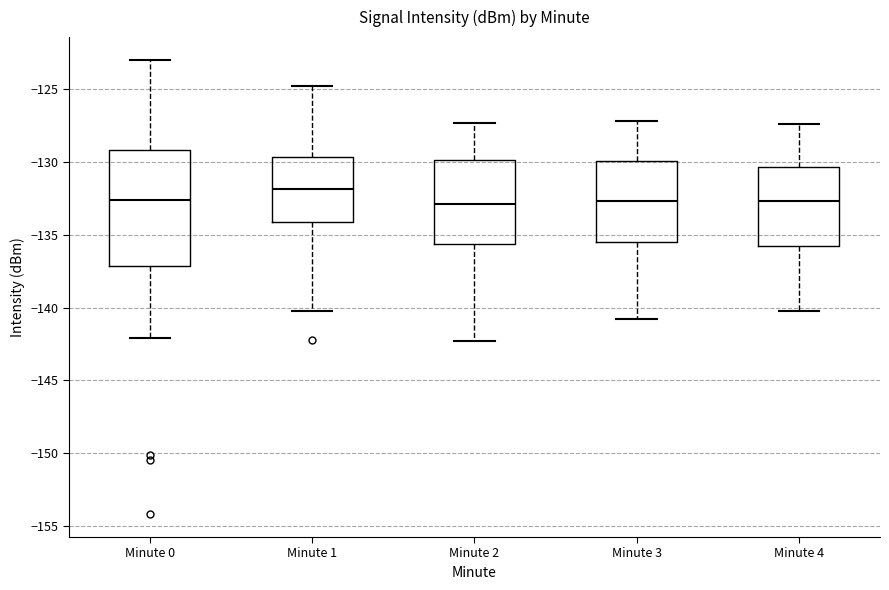

Which box is the tallest, from its lower edge to its upper edge?

Minute 0